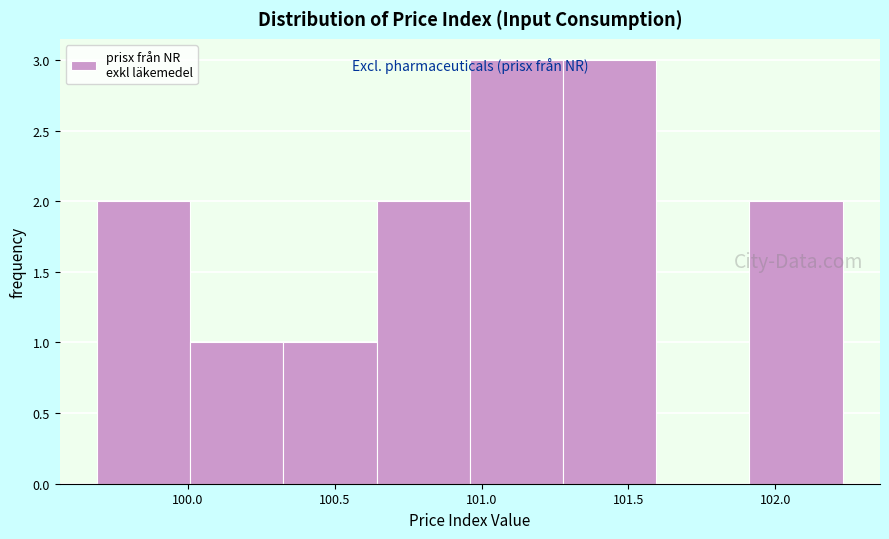

Reading left to right, transcribe this chart: for each bar, give the range it covers on the x-axis and its height. Neither the bar edges nor the heights are printed on the chart, so give them approximately, as read against the axes.

99.70 to 100.00: 2
100.00 to 100.35: 1
100.35 to 100.65: 1
100.65 to 100.95: 2
100.95 to 101.30: 3
101.30 to 101.60: 3
101.60 to 101.90: 0
101.90 to 102.25: 2